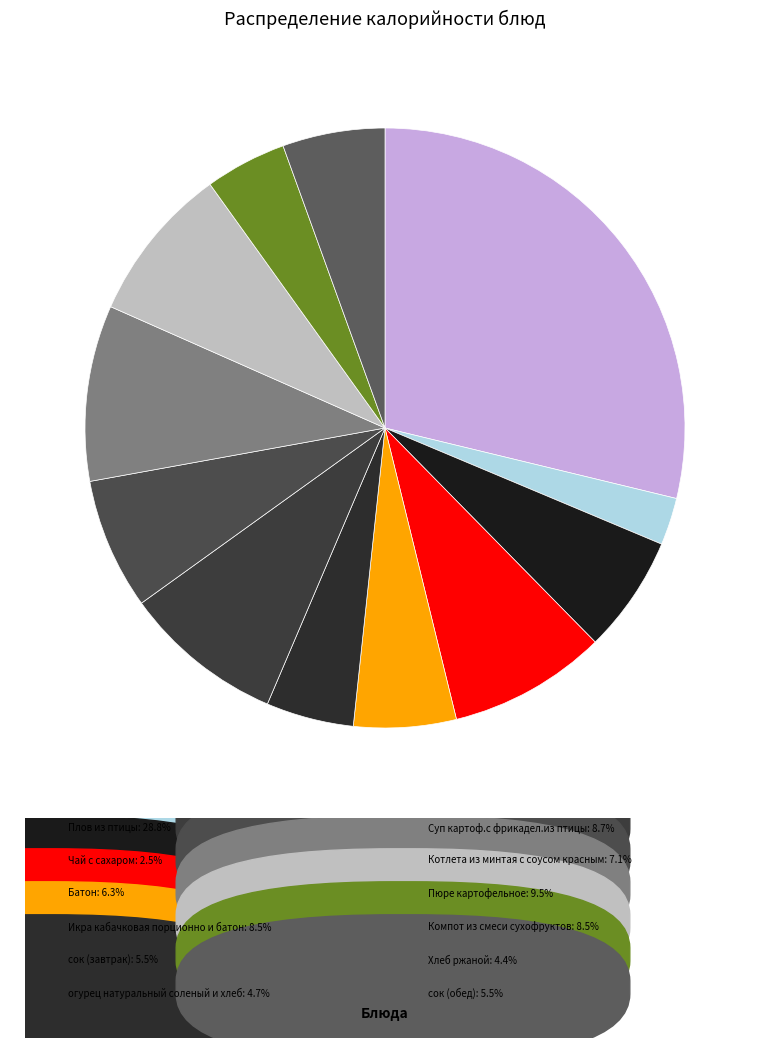

Is there a majority slice in this chart?

No